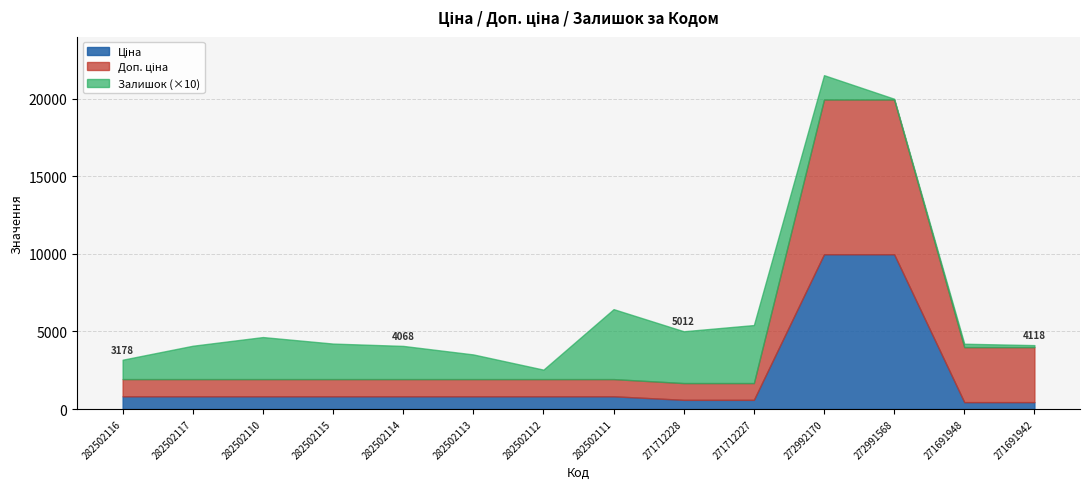

True or false: Залишок and Ціна intersect in this chart.

False